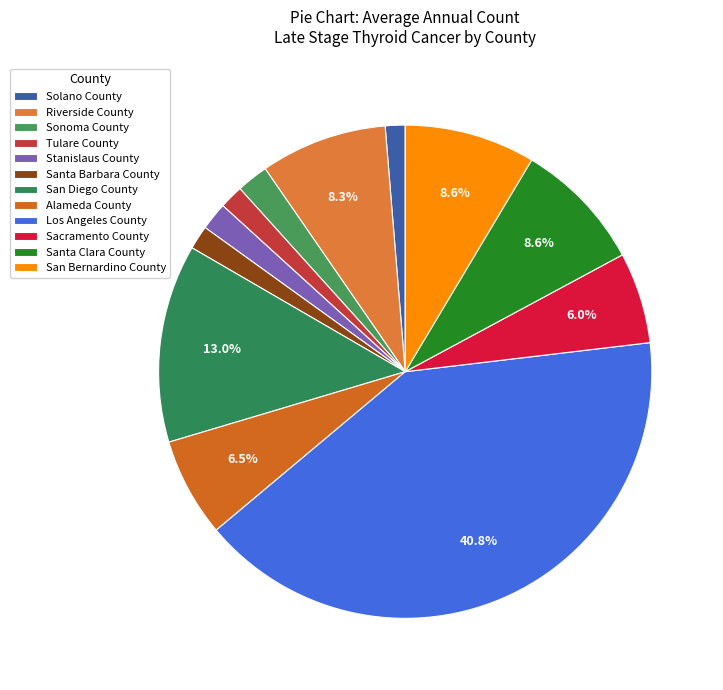

To the nearest percent, what percentage of the pie is Stanislaus County?

2%